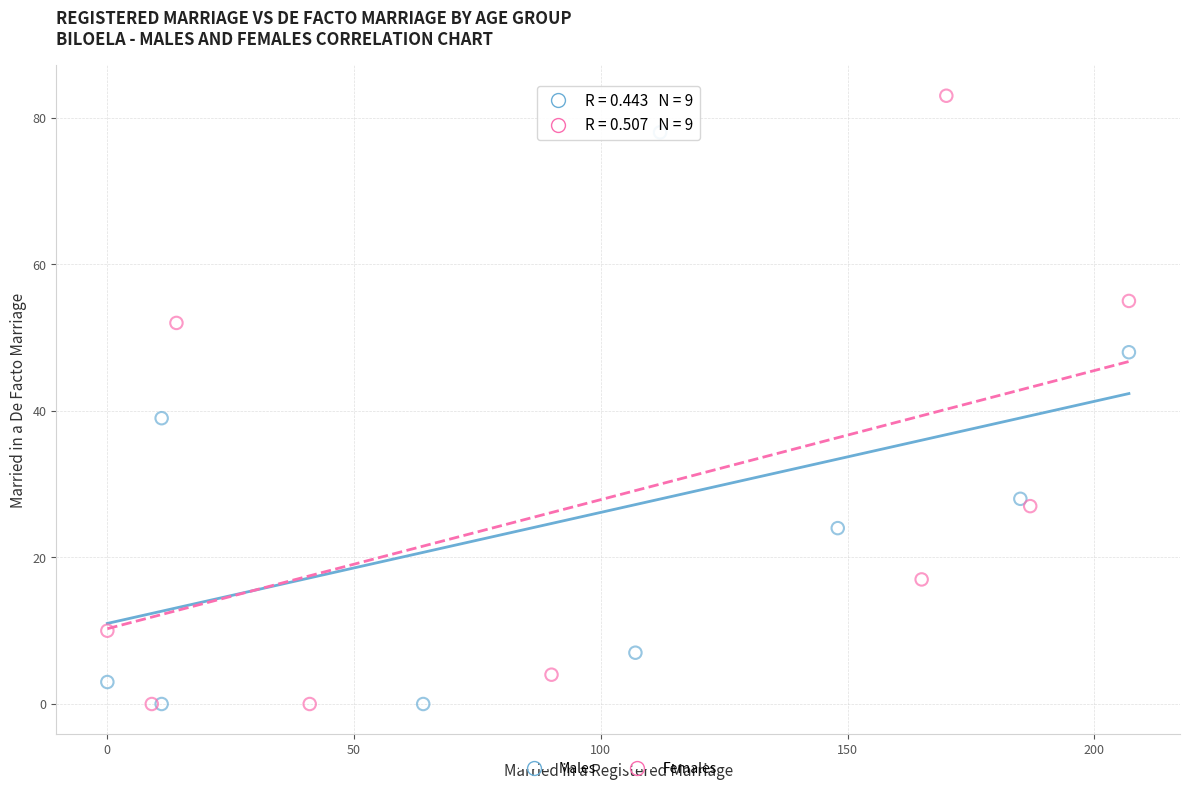

Which series has the largest Y range (max minus min)?

Females